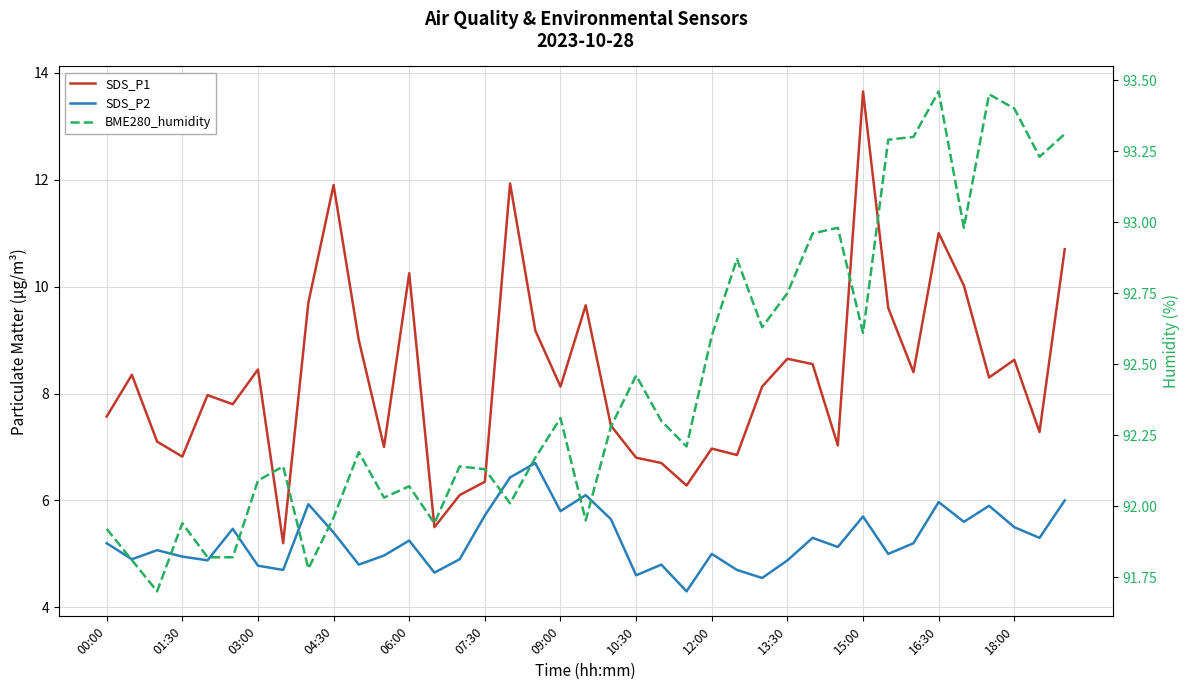

What is the smallest value displayed?

4.3